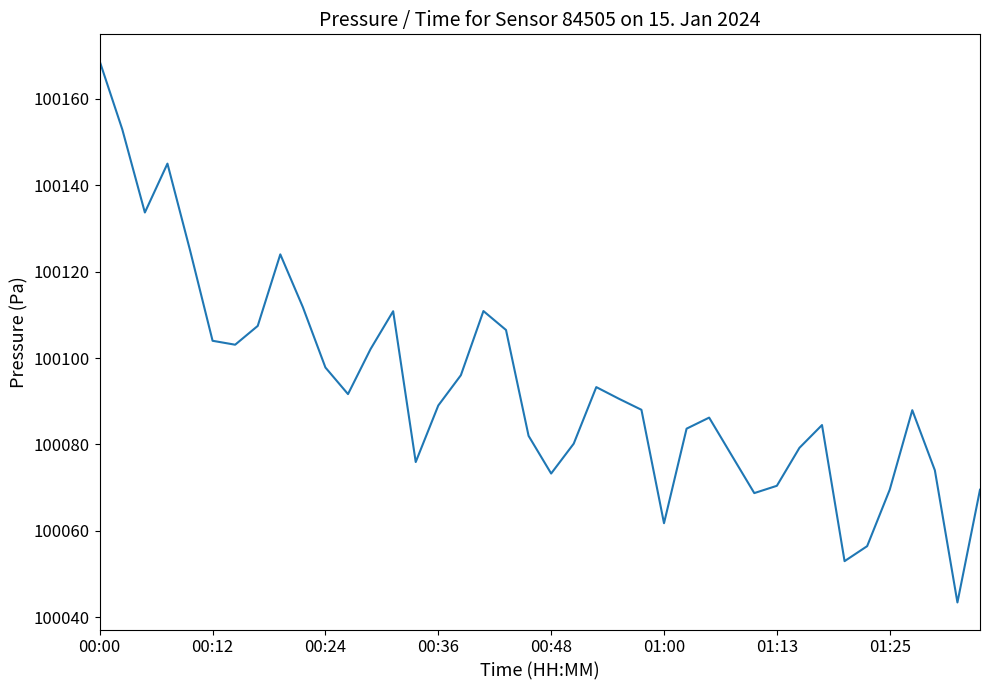

What is the maximum value shown in the chart?

100168.7